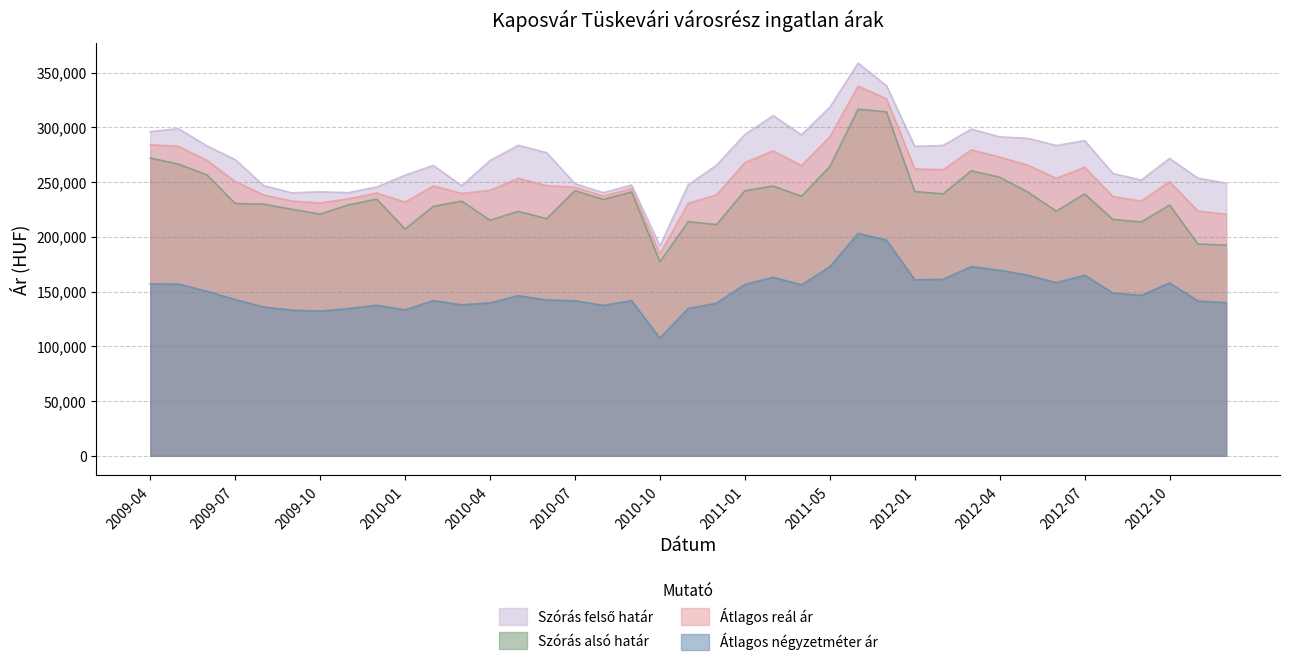

What is the sum of the Szórás alsó határ values at 2011-05 and 2012-11?

457690